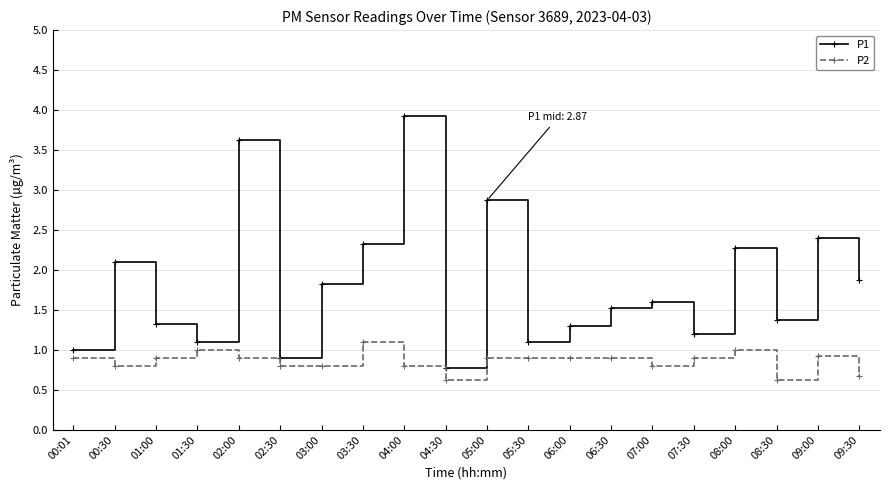

Rank the series by their average value, from highest to lowest.

P1, P2